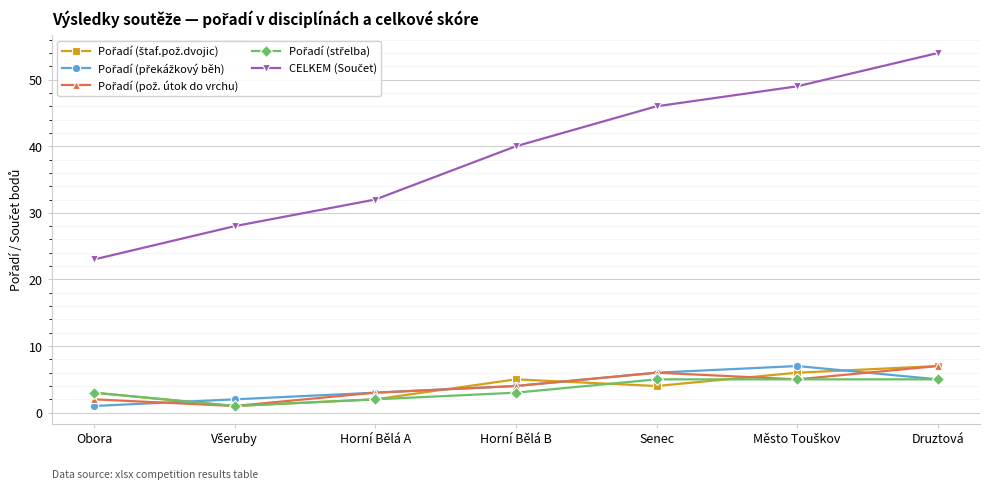

What is the maximum value shown in the chart?

54